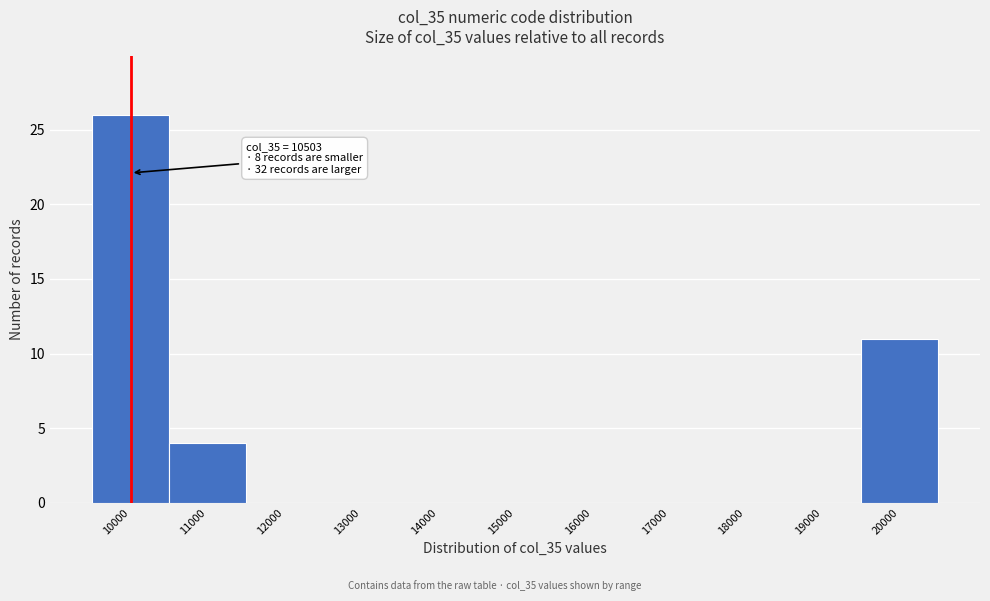

Reading left to right, extract all data points from this chart.

10000=26	11000=4	12000=0	13000=0	14000=0	15000=0	16000=0	17000=0	18000=0	19000=0	20000=11